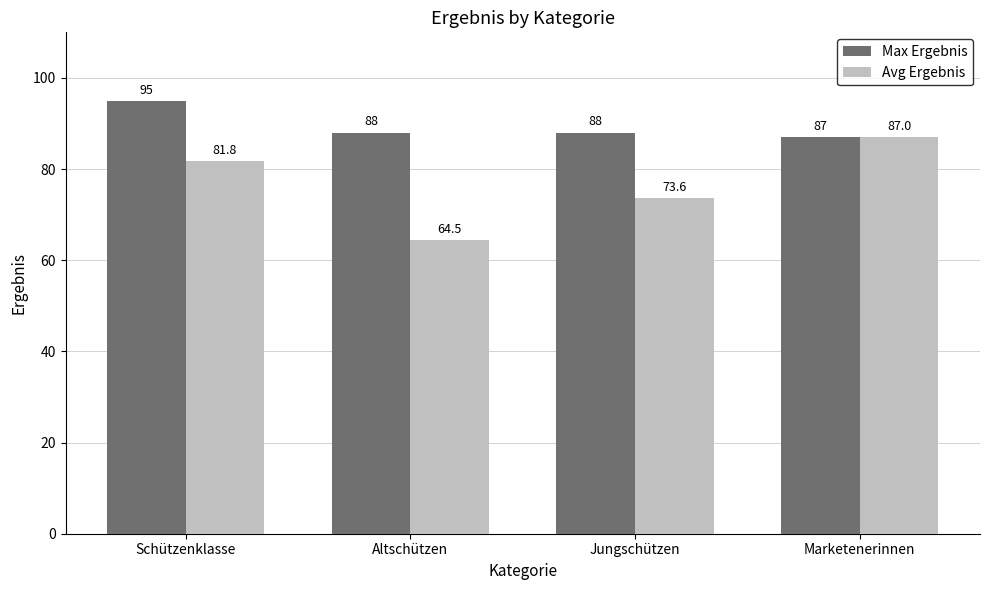

What is the label of the 1st bar from the right?

Marketenerinnen